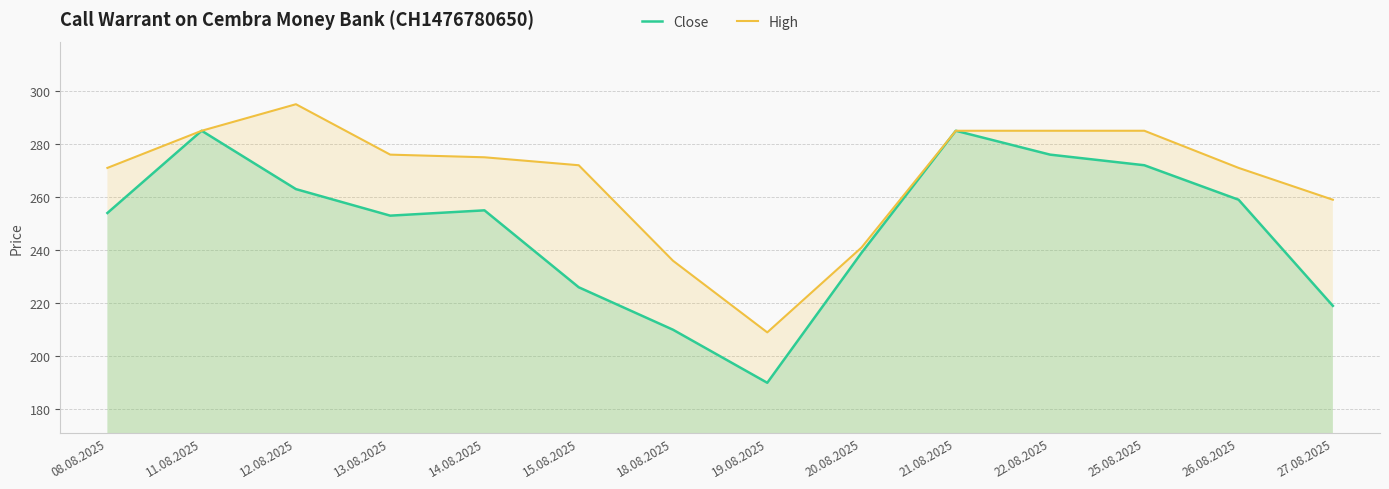

Which label corresponds to the largest value in the chart?

12.08.2025